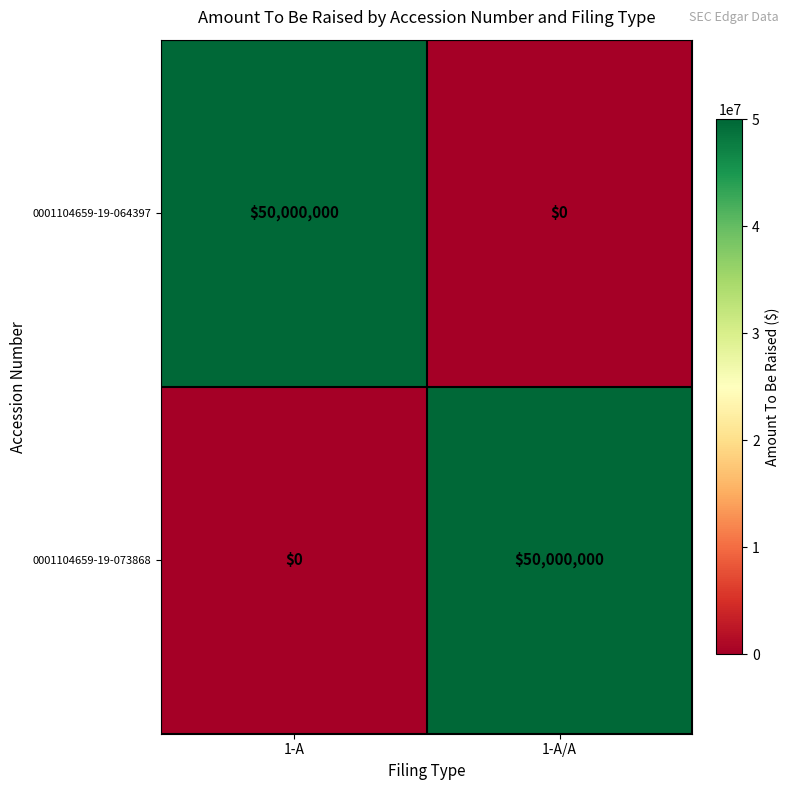

At 1-A/A, list the series in order from largest to smallest.

0001104659-19-073868, 0001104659-19-064397